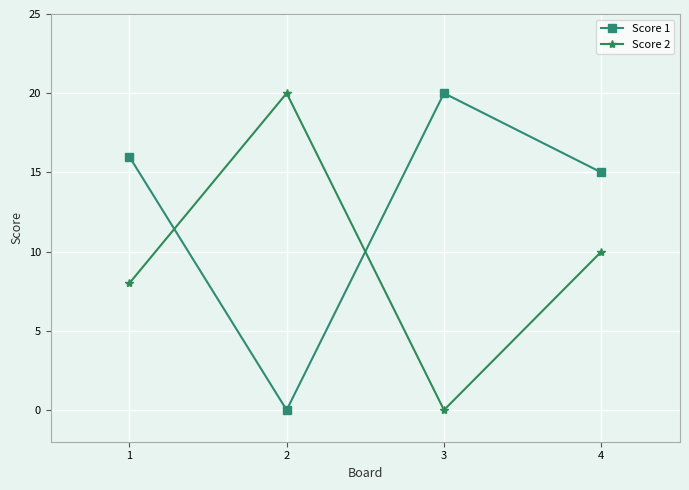

Rank the series by their average value, from lowest to highest.

Score 2, Score 1